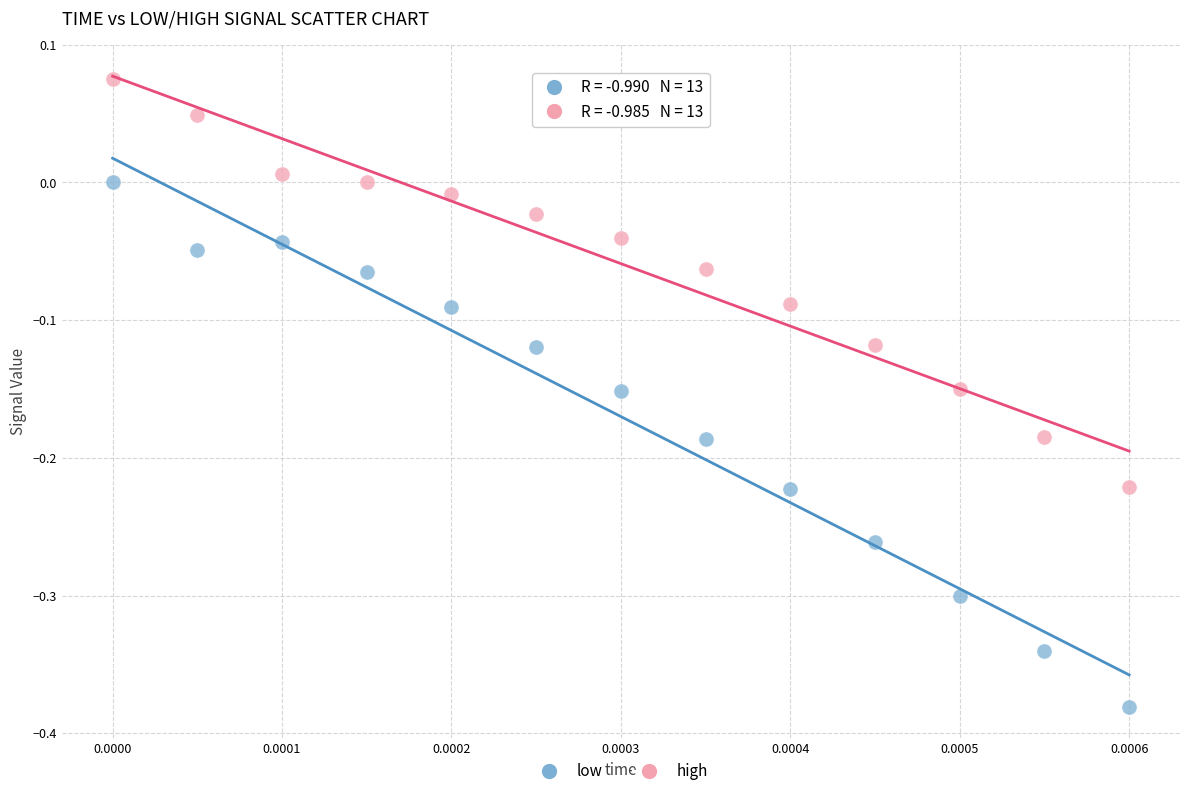

Which series reaches the maximum Y coordinate?

high